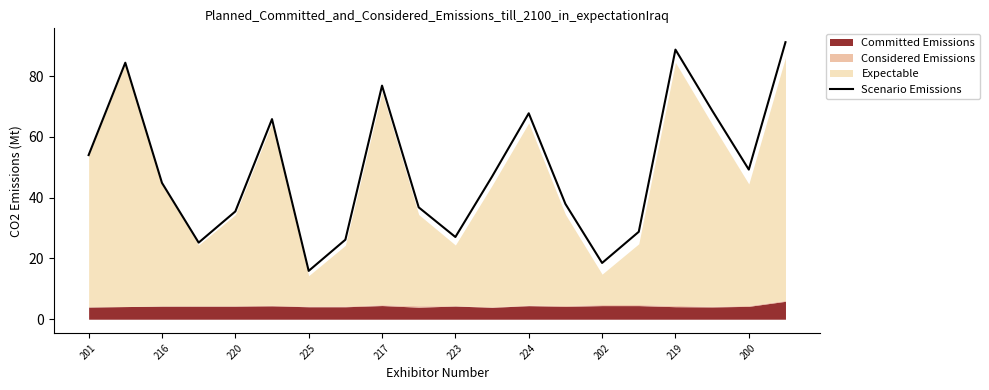

What is the minimum value for Scenario Emissions?

15.9